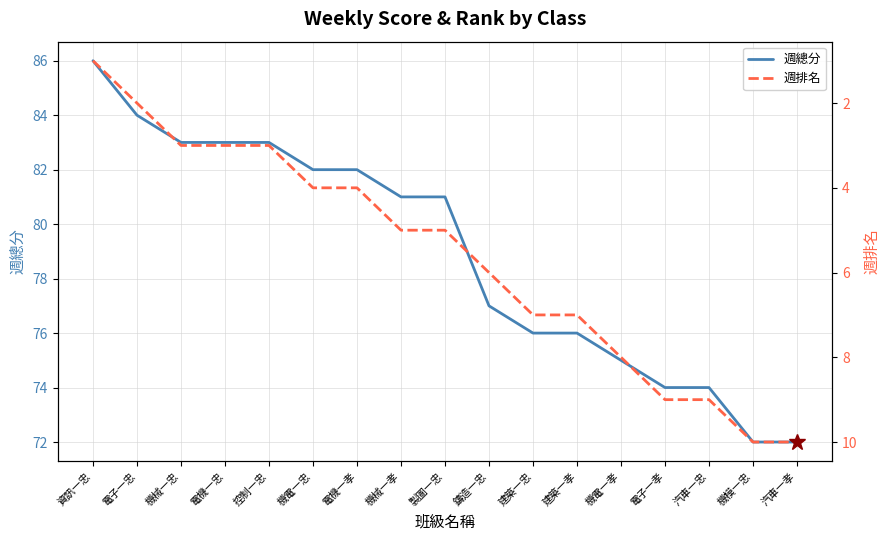

Reading left to right, extract all data points from this chart.

週總分: 86	84	83	83	83	82	82	81	81	77	76	76	75	74	74	72	72
週排名: 1	2	3	3	3	4	4	5	5	6	7	7	8	9	9	10	10